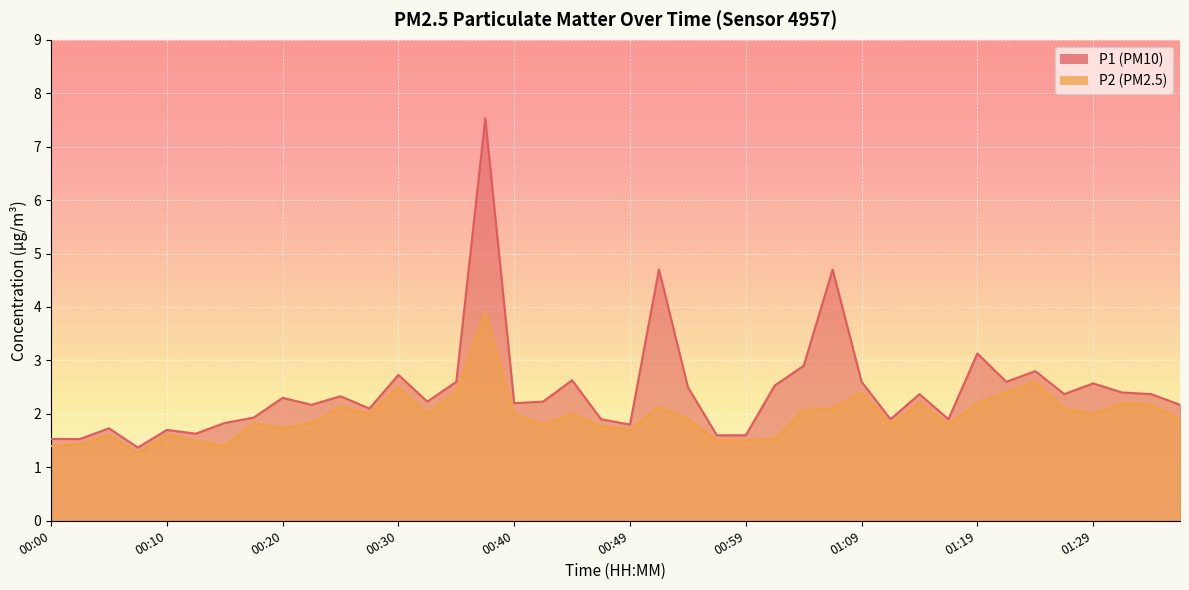

True or false: P1 and P2 intersect in this chart.

False